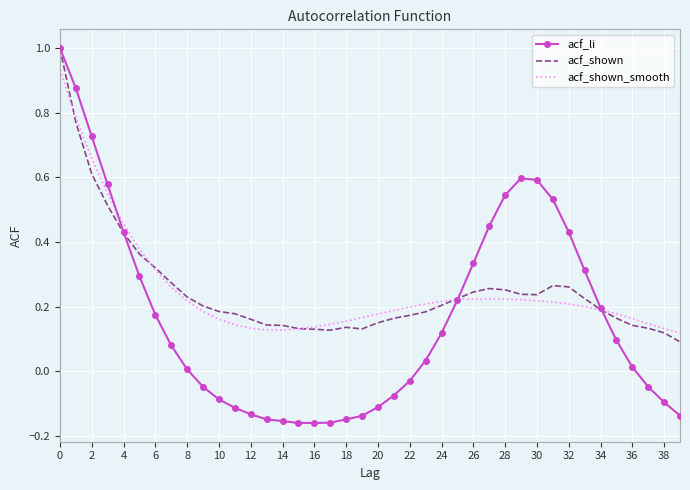

What are all the series names shown in the legend?

acf_li, acf_shown, acf_shown_smooth